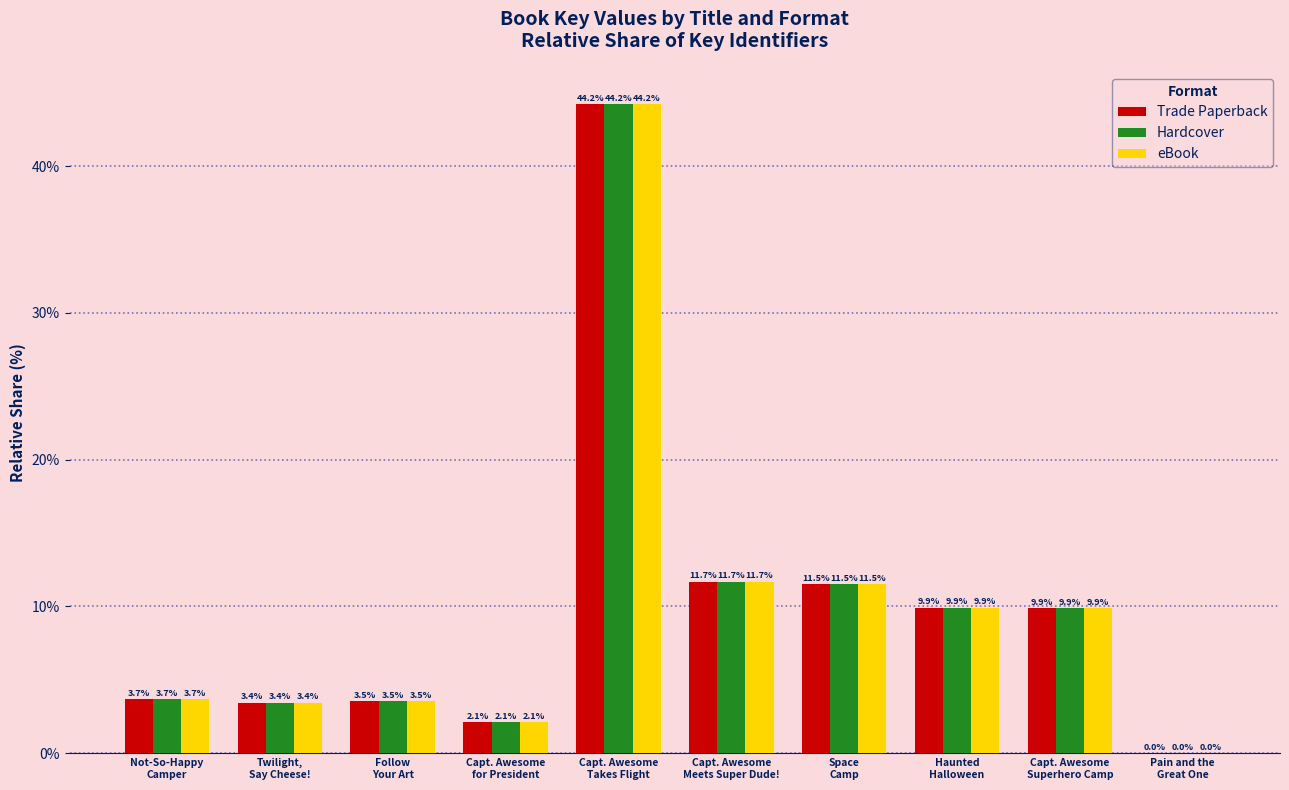

What is the greatest value displayed?

44.2